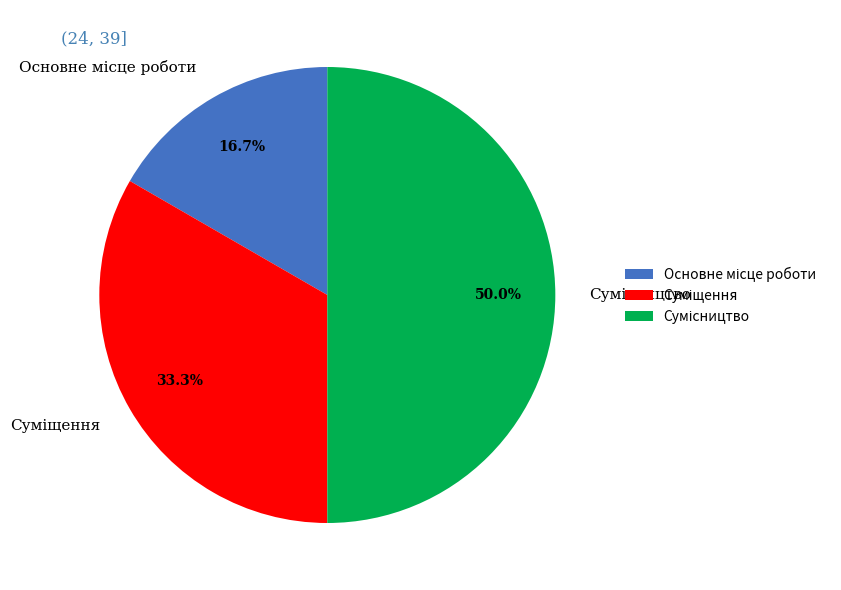

How many segments does this pie chart have?

3